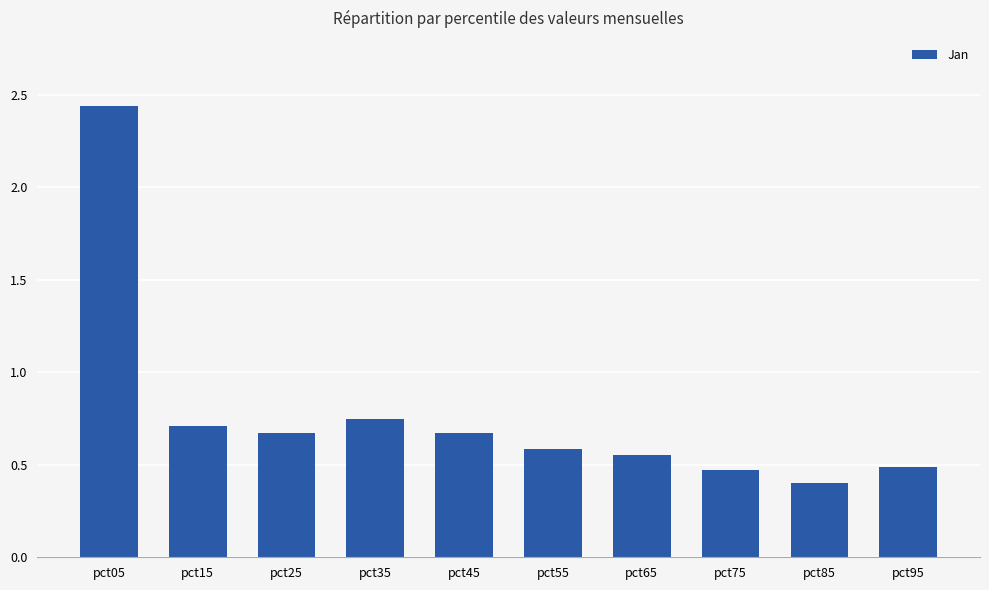

Count the values in the range 0 to 1.

9